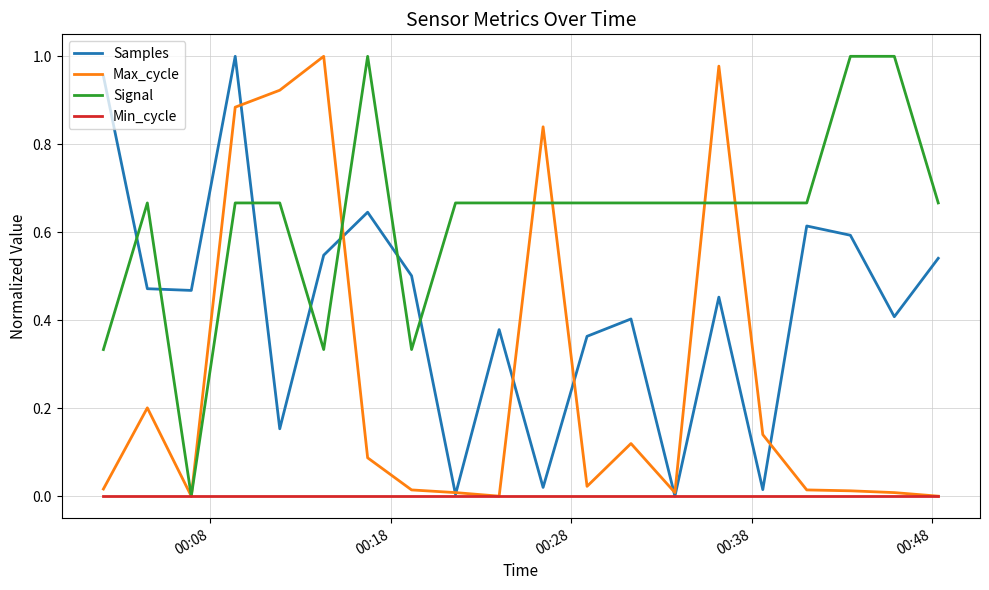

How many times do Signal and Samples cross each other?

7